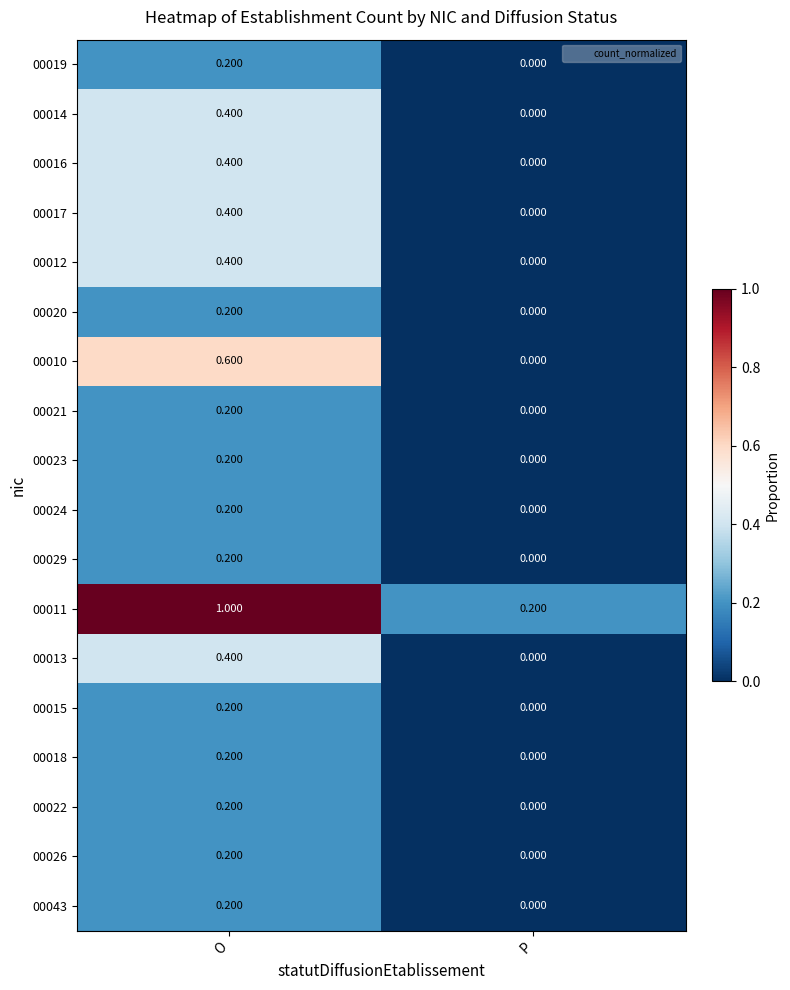

List the labels in order of 00018 value, smallest first.

P, O